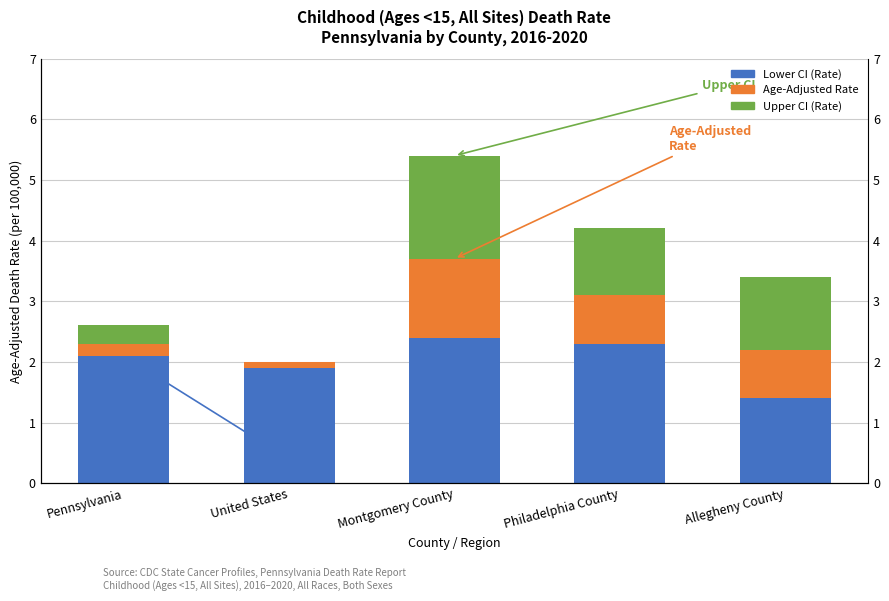

Which series has the largest total across all categories?

Lower CI